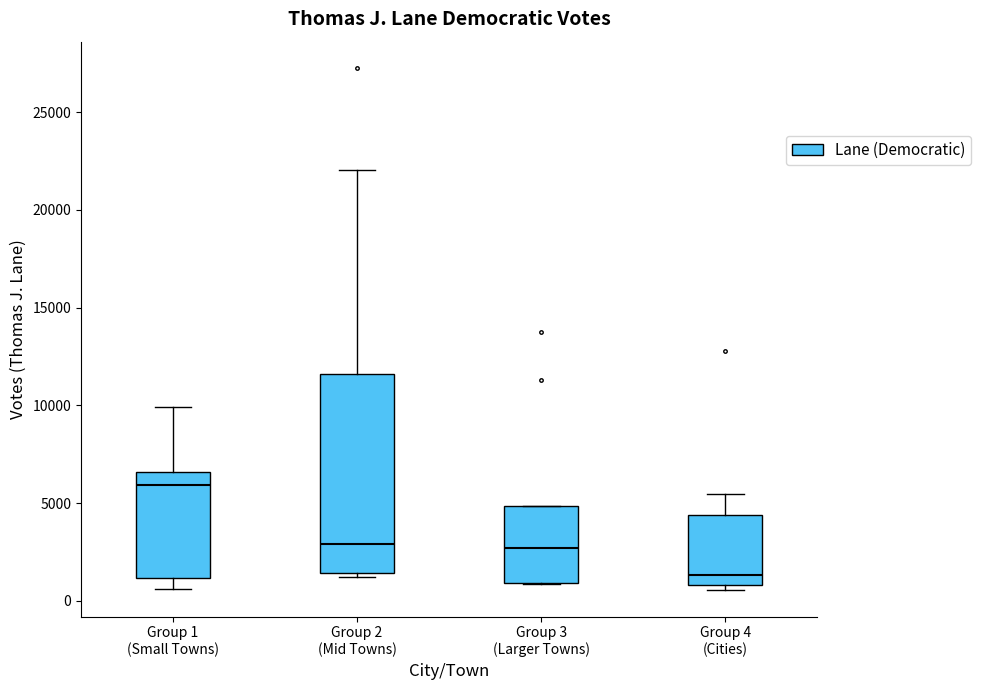

Where does the upper whisker of the box for Group 4 (Cities) end on the y-axis? The values are not printed on the chart, so give them approximately, as read against the axis.

5500